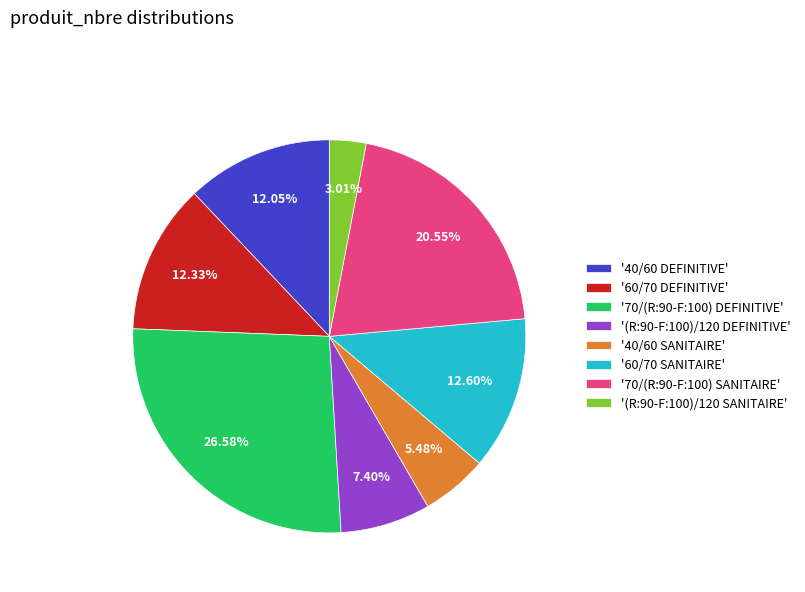

Between '40/60 DEFINITIVE' and '(R:90-F:100)/120 DEFINITIVE', which is larger?

'40/60 DEFINITIVE'